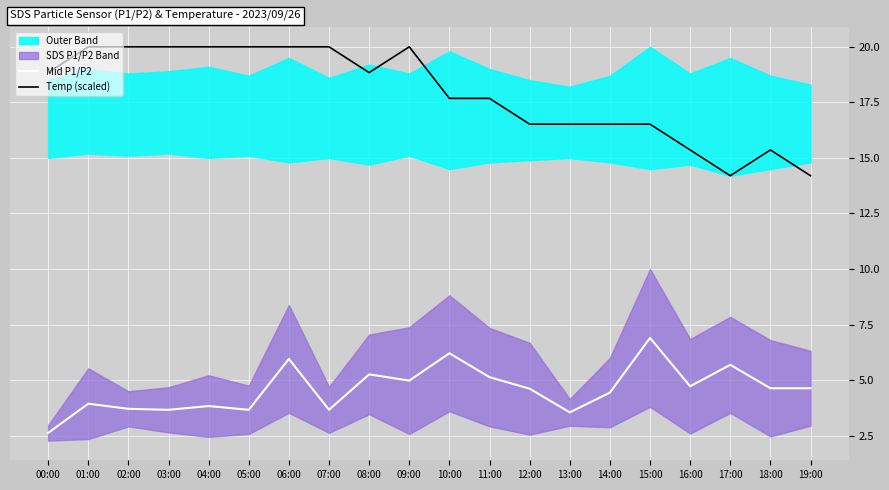

What is the label of the 20th point from the right?

00:00